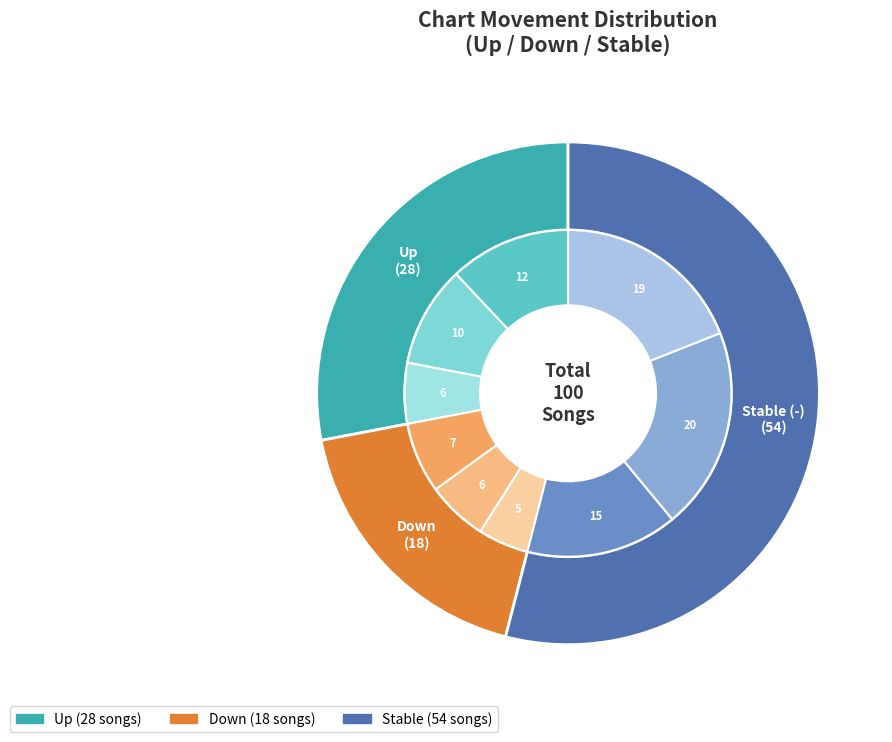

What portion of the pie excludes -?

46.0%